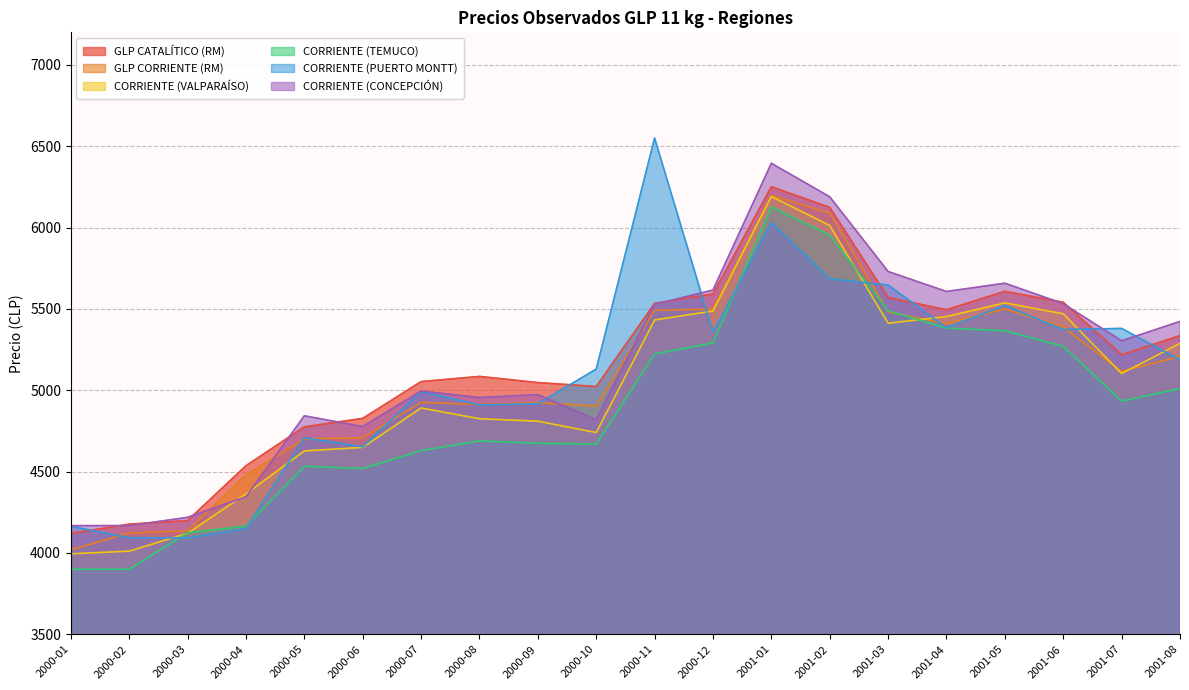

What is the difference between the maximum and minimum values in the CORRIENTE (PUERTO MONTT) series?

2457